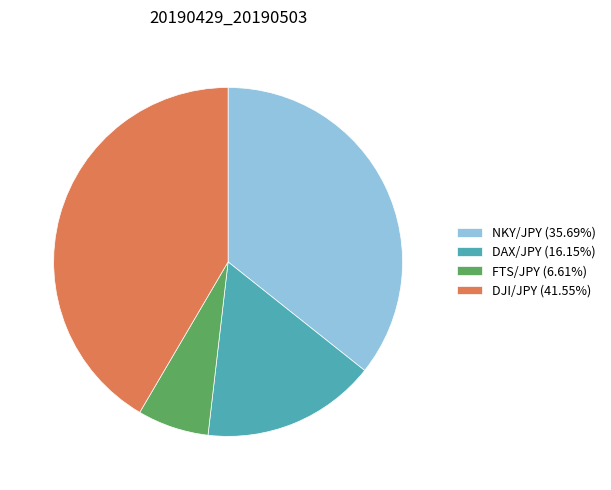

Is FTS/JPY (6.61%) the majority of the pie?

No